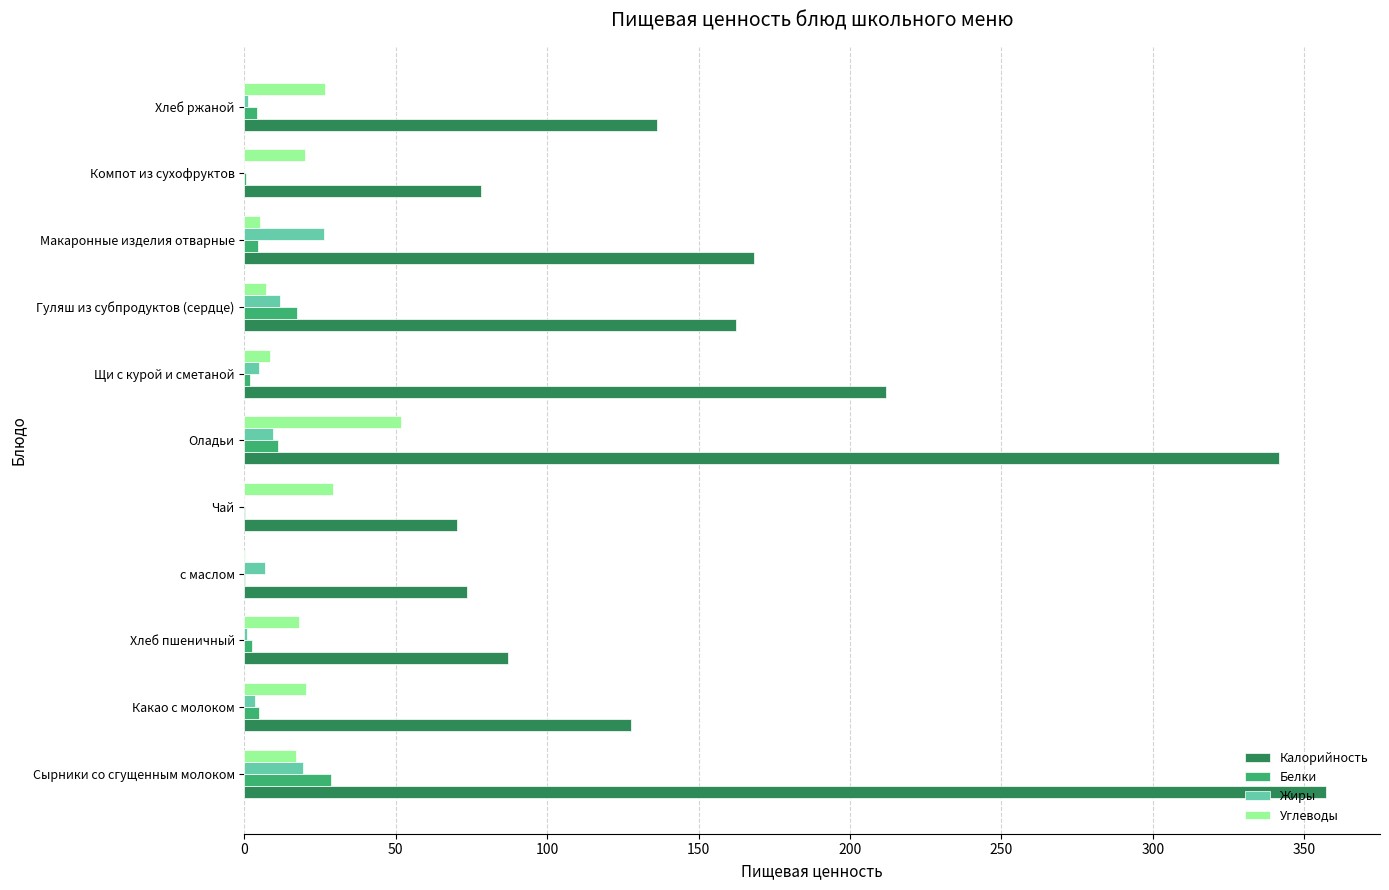

How many distinct data groups are displayed?

4